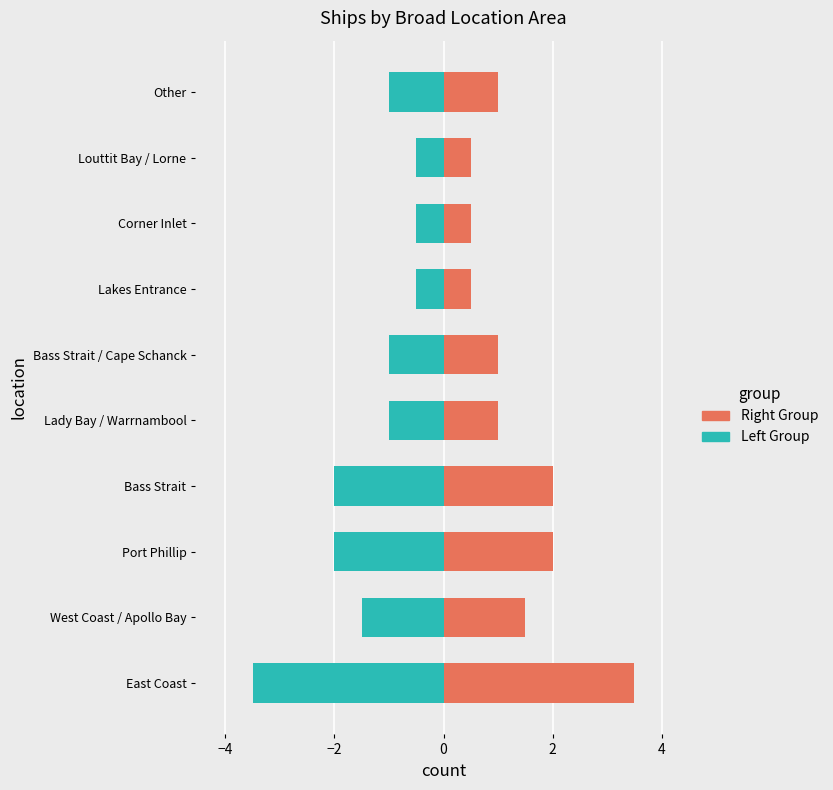

Rank the series by their maximum value, from lowest to highest.

Left Group, Right Group